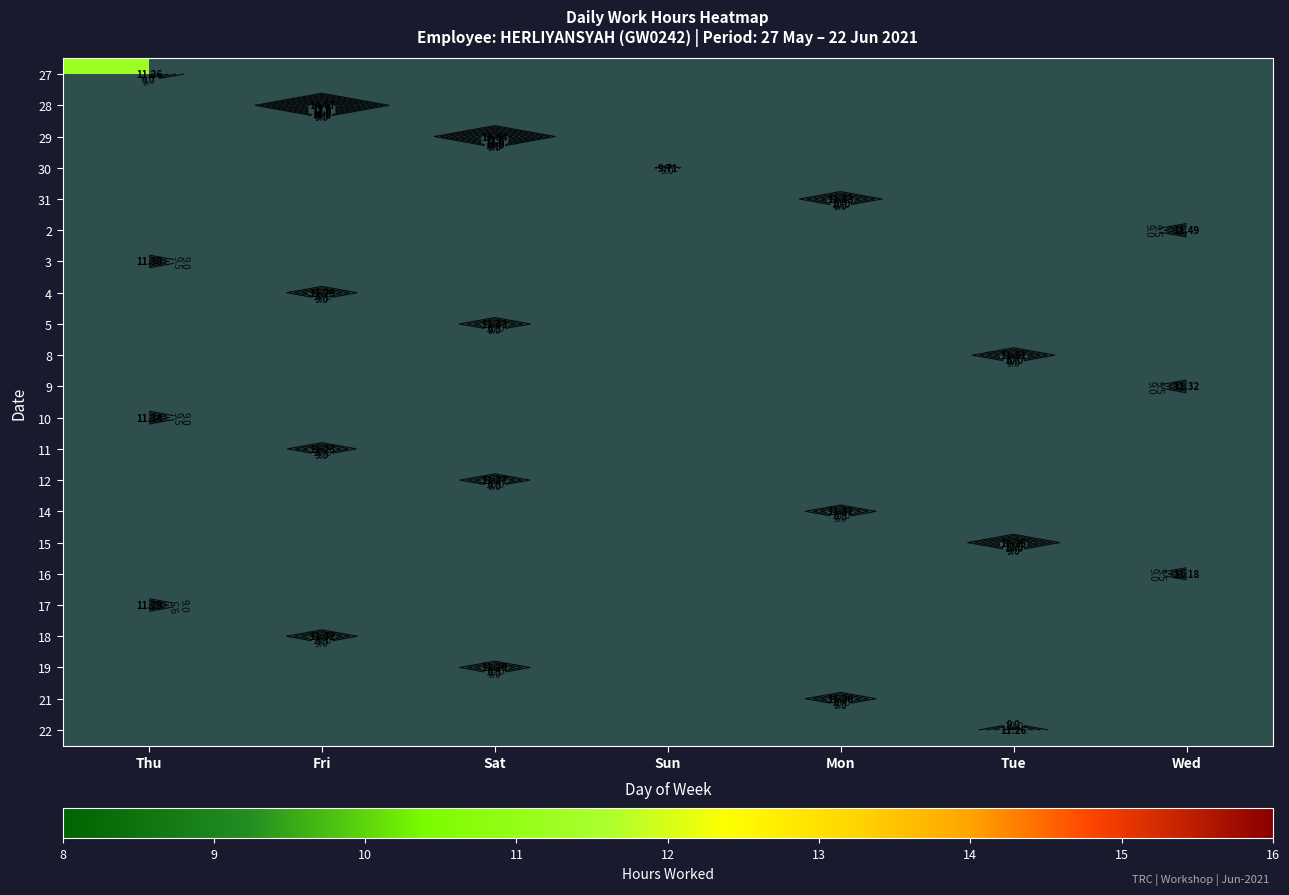

Count the number of data series in this chart.

22